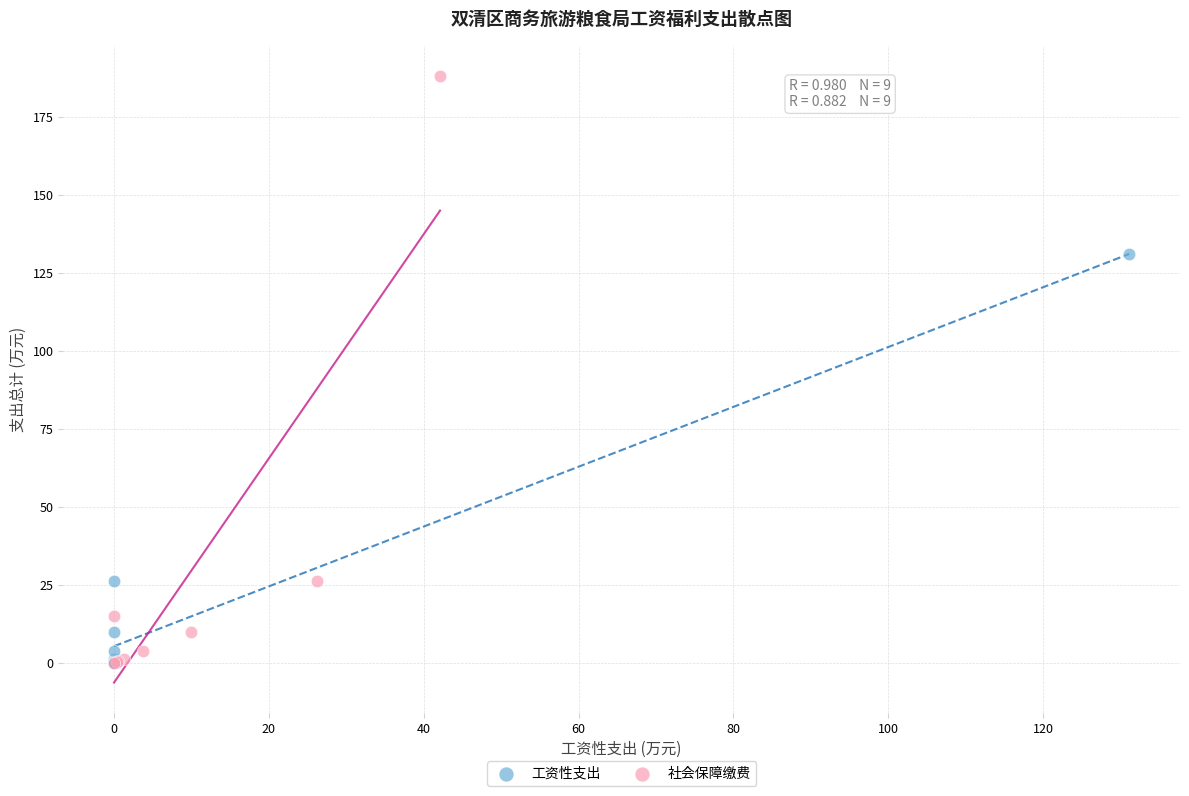

What are all the series names shown in the legend?

工资性支出, 社会保障缴费